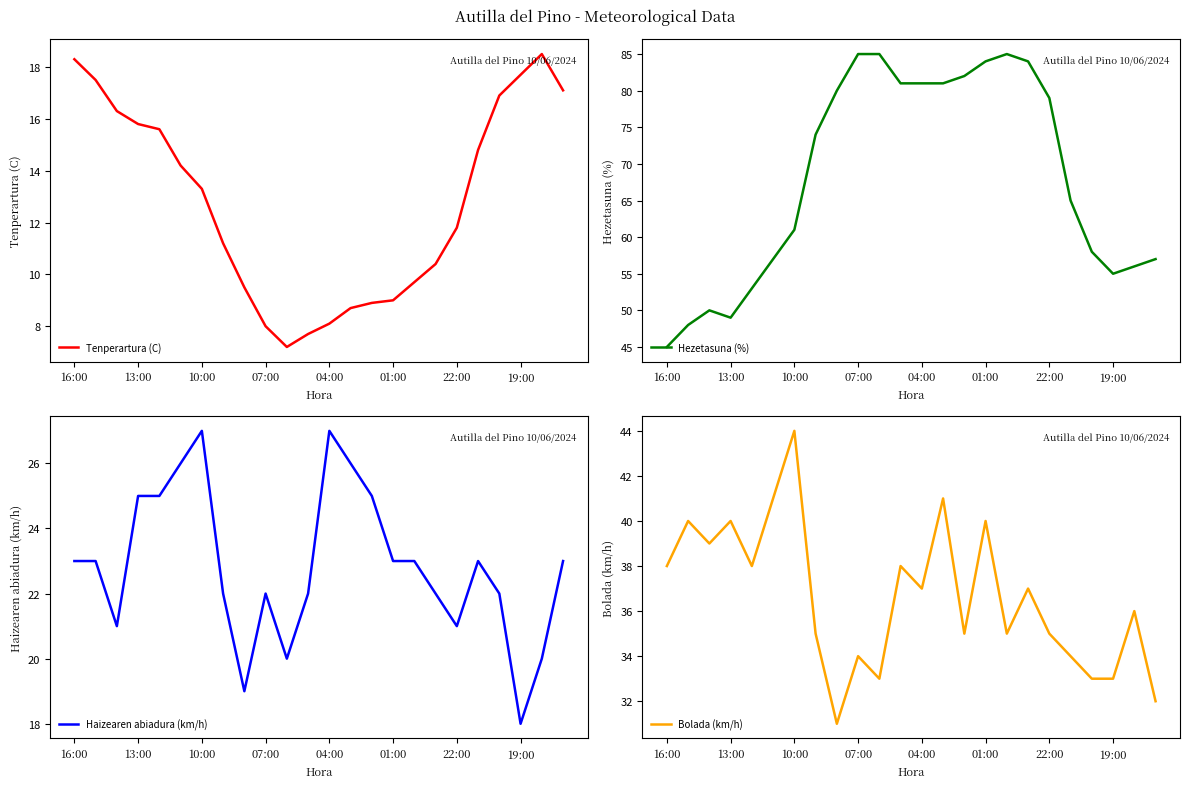

Is it true that Bolada (km/h) equals 18 at 19:00?

False